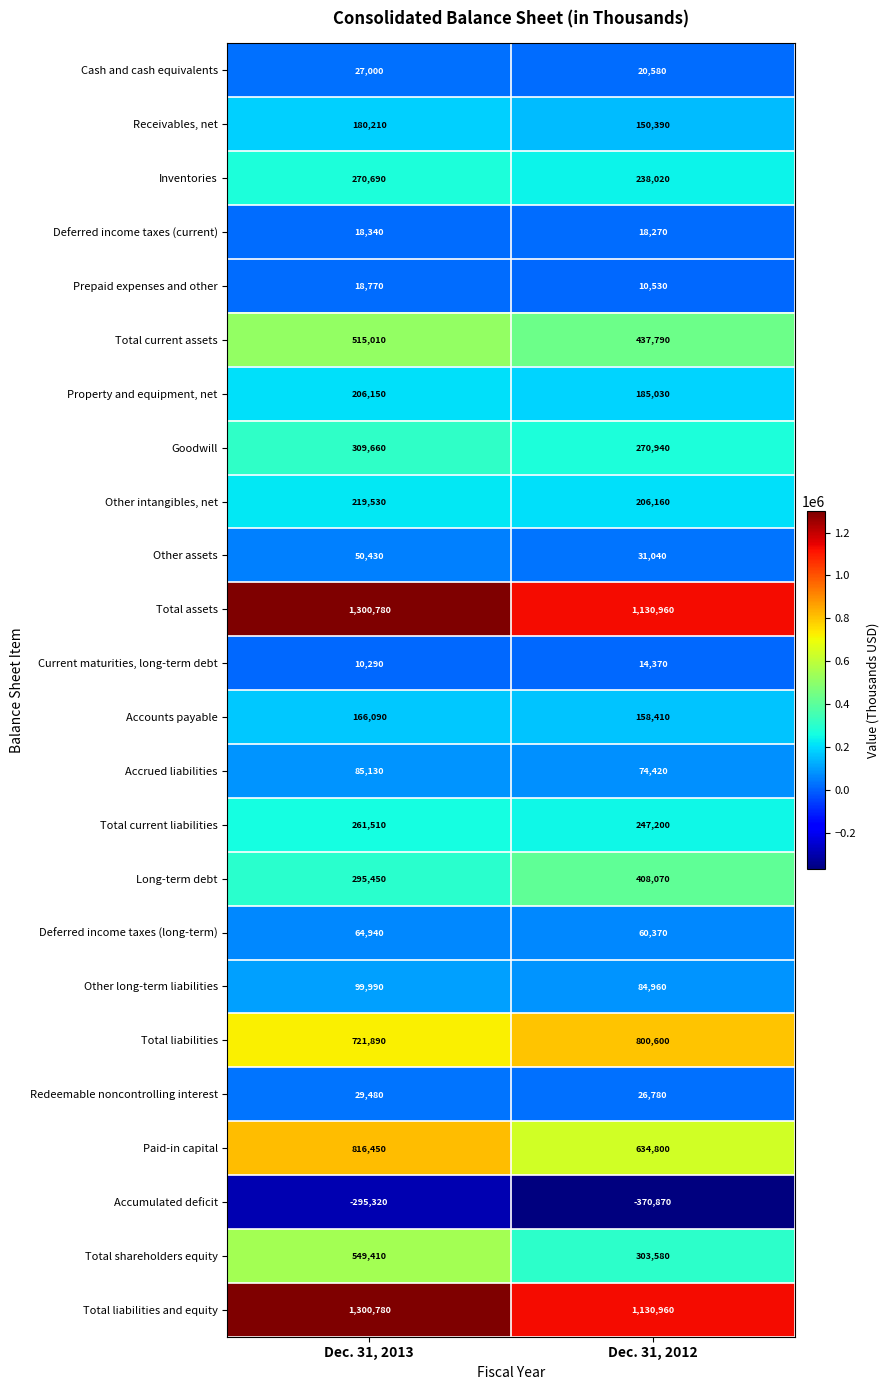

True or false: Long-term debt has a value of 408070 at Dec. 31, 2012.

True